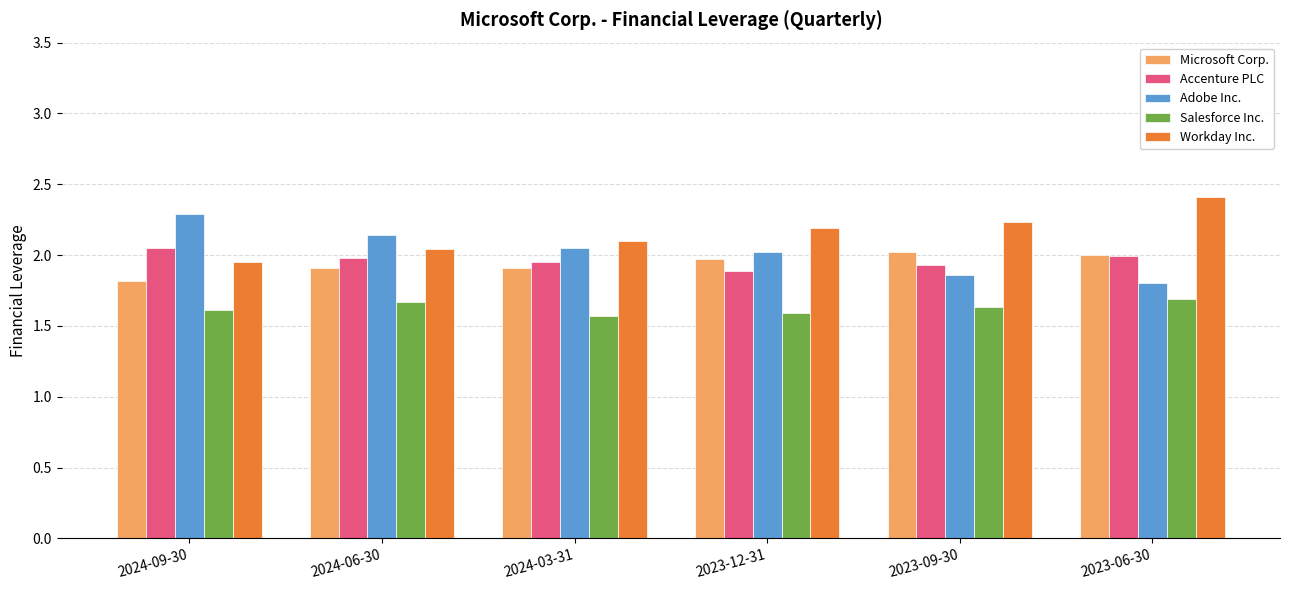

What is the sum of all Accenture PLC values?

11.8